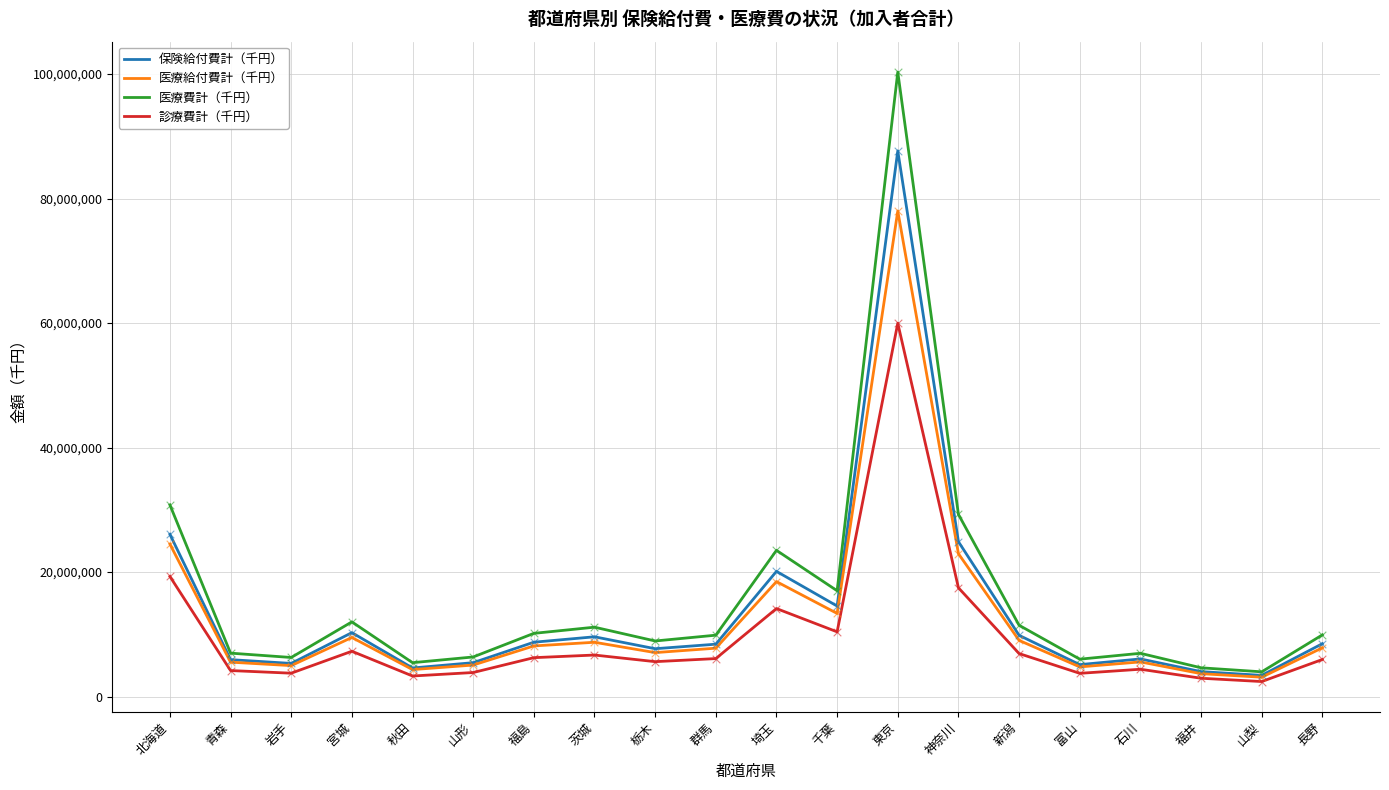

Which series has the largest total across all categories?

医療費計（千円）